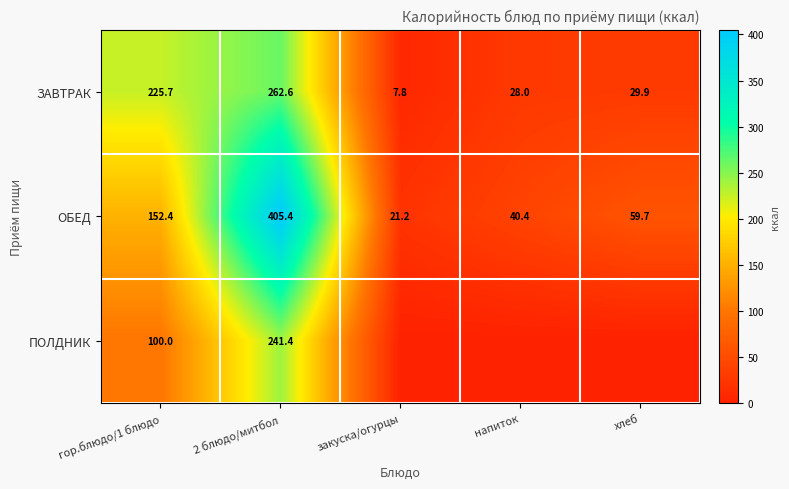

True or false: ОБЕД has a value of 405.4 at 2 блюдо/митбол.

True